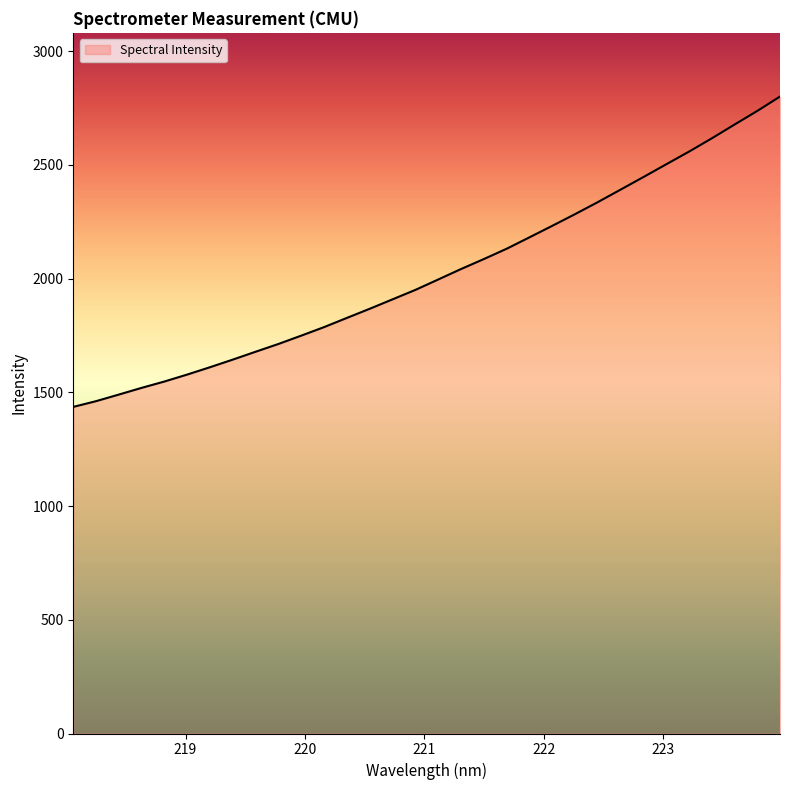

What is the smallest value displayed?

1435.7